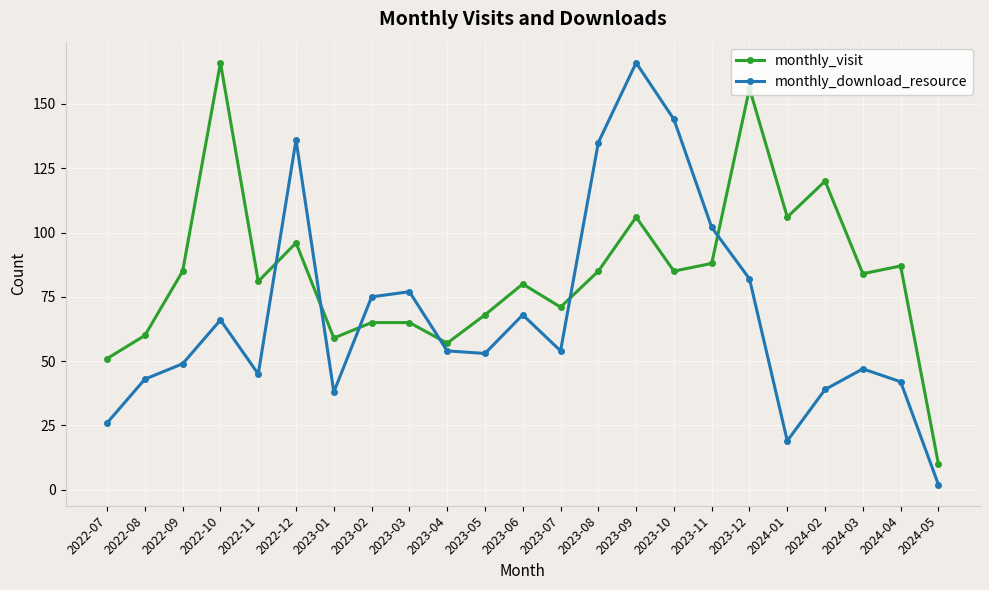

What is the difference between the monthly_download_resource values at 2022-09 and 2024-01?

30